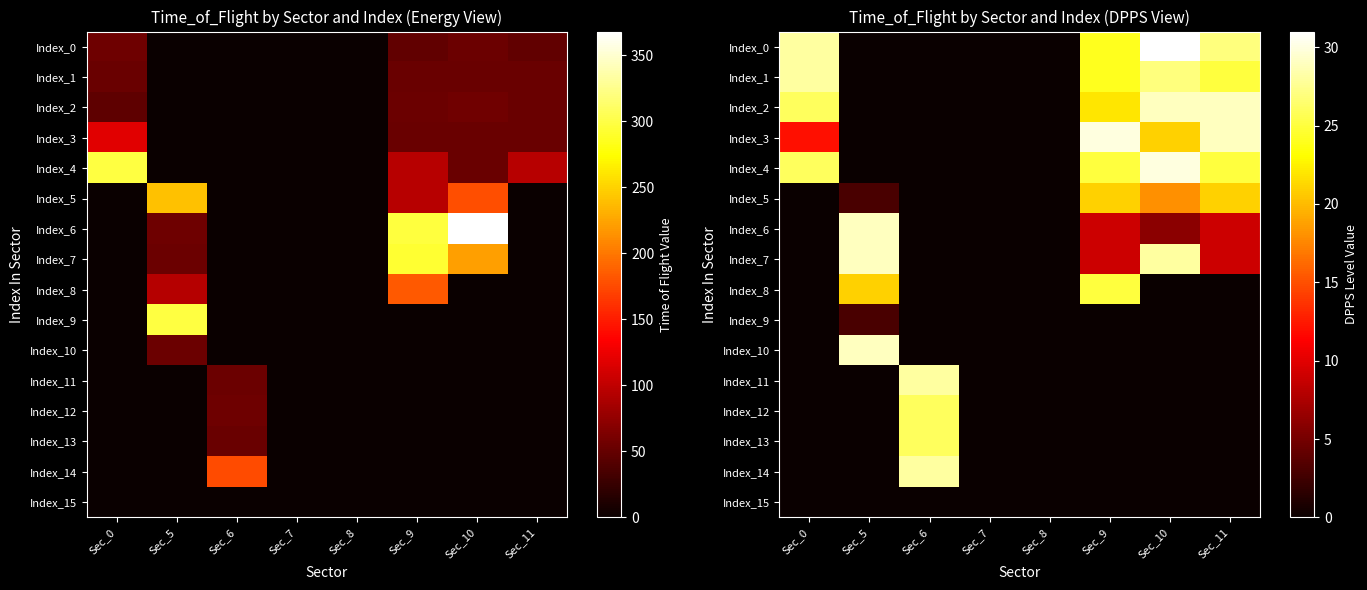

The Index_12 series shows 0 at Sec_7. True or false?

True